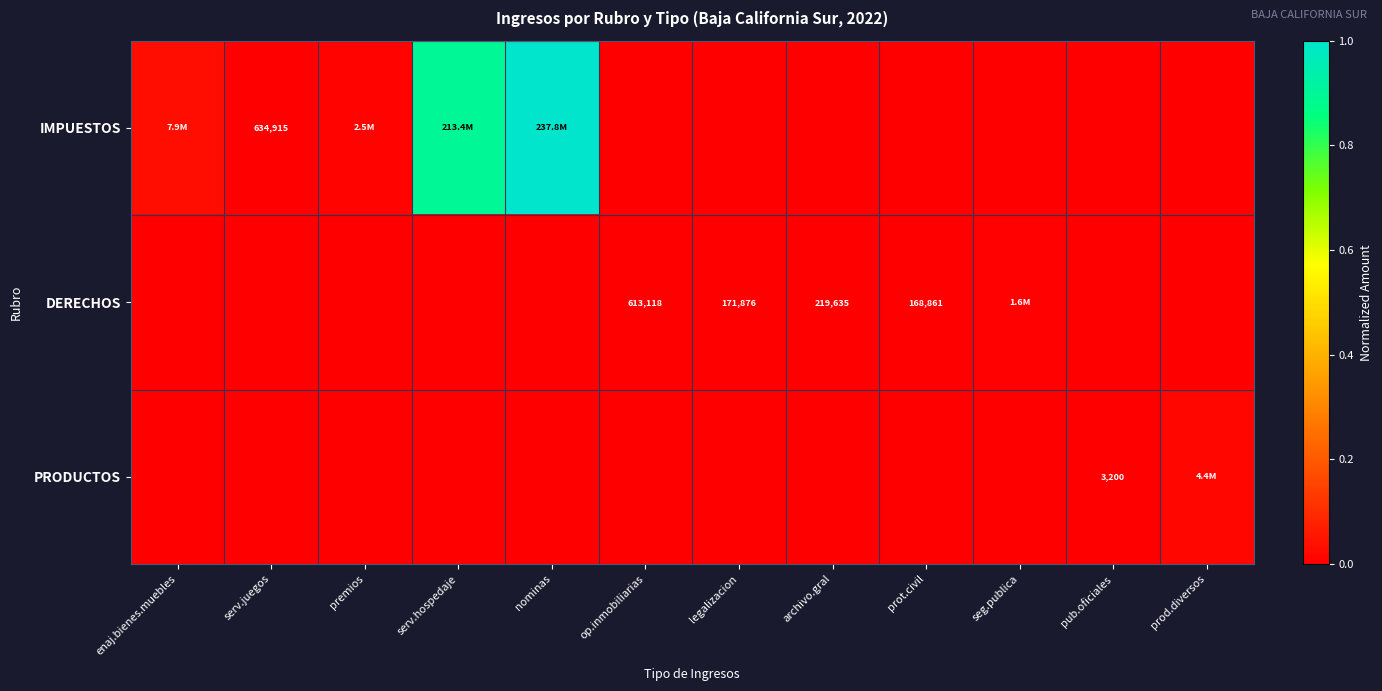

How many data points does each series have?

12